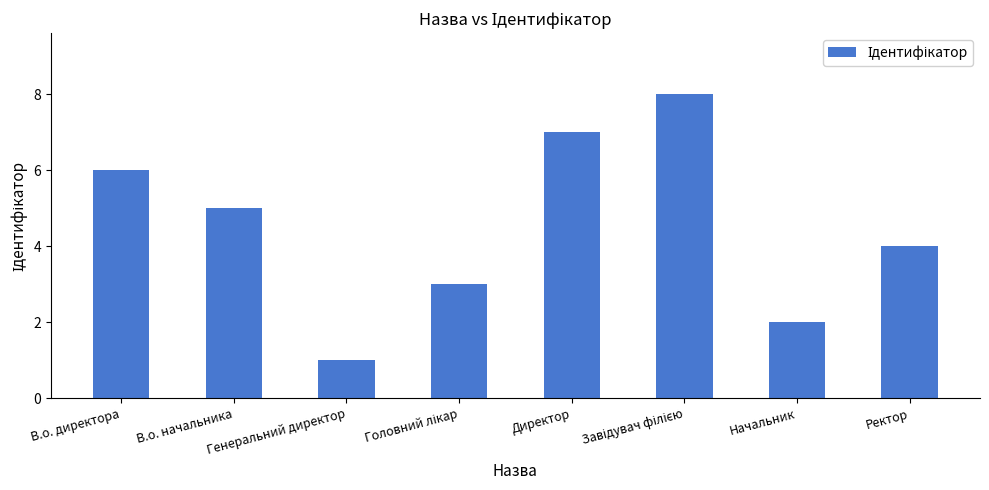

What is the value of the 8th bar from the left?

4